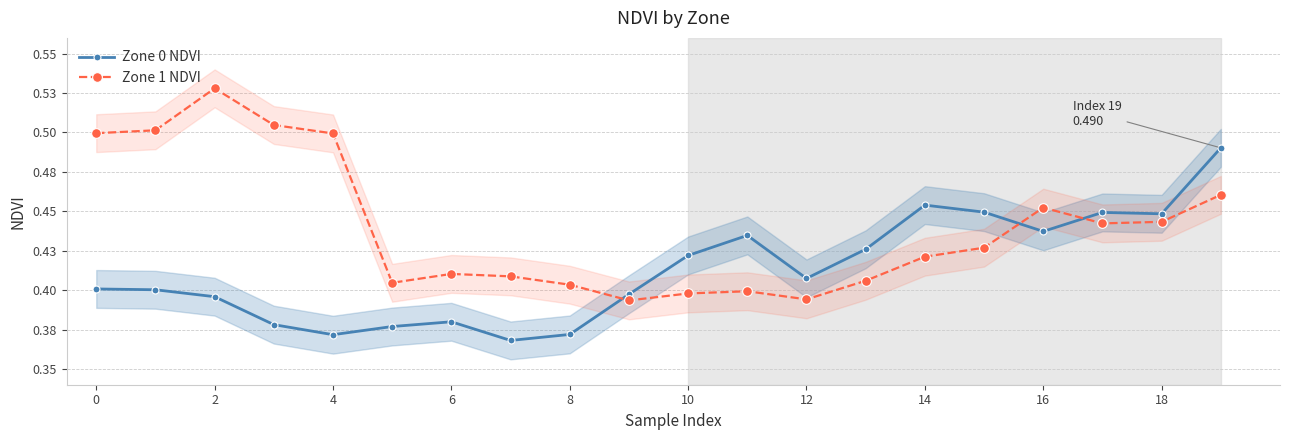

What is the difference between the maximum and minimum values in the Zone 1 NDVI series?

0.1